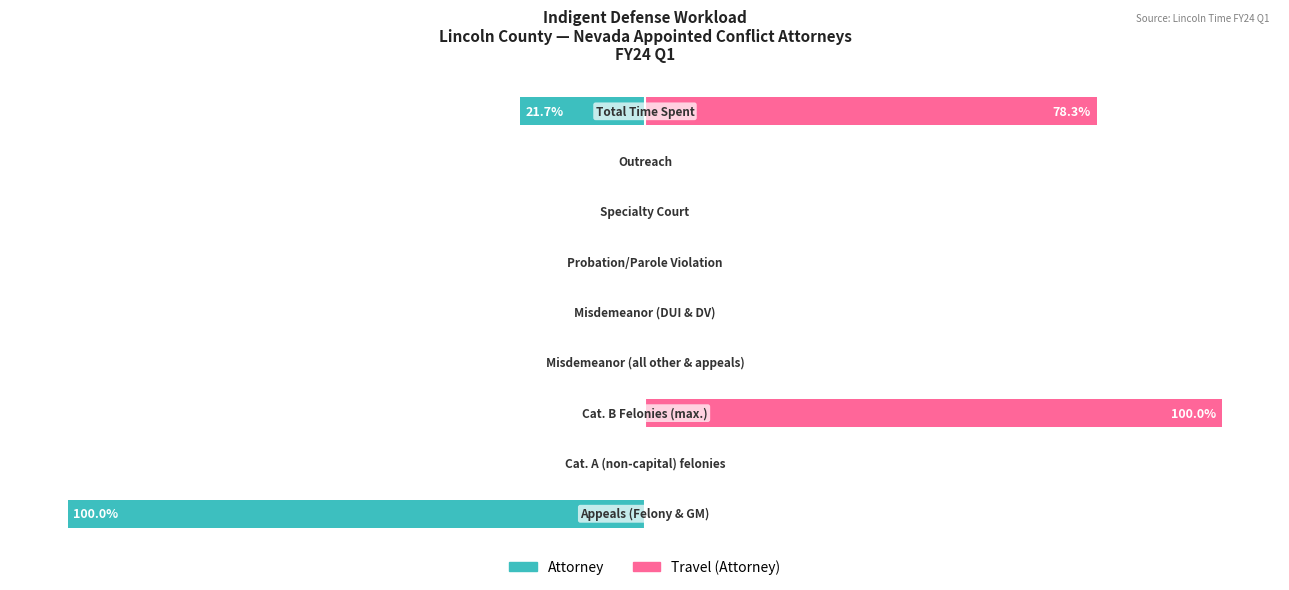

How many groups of bars are there?

9